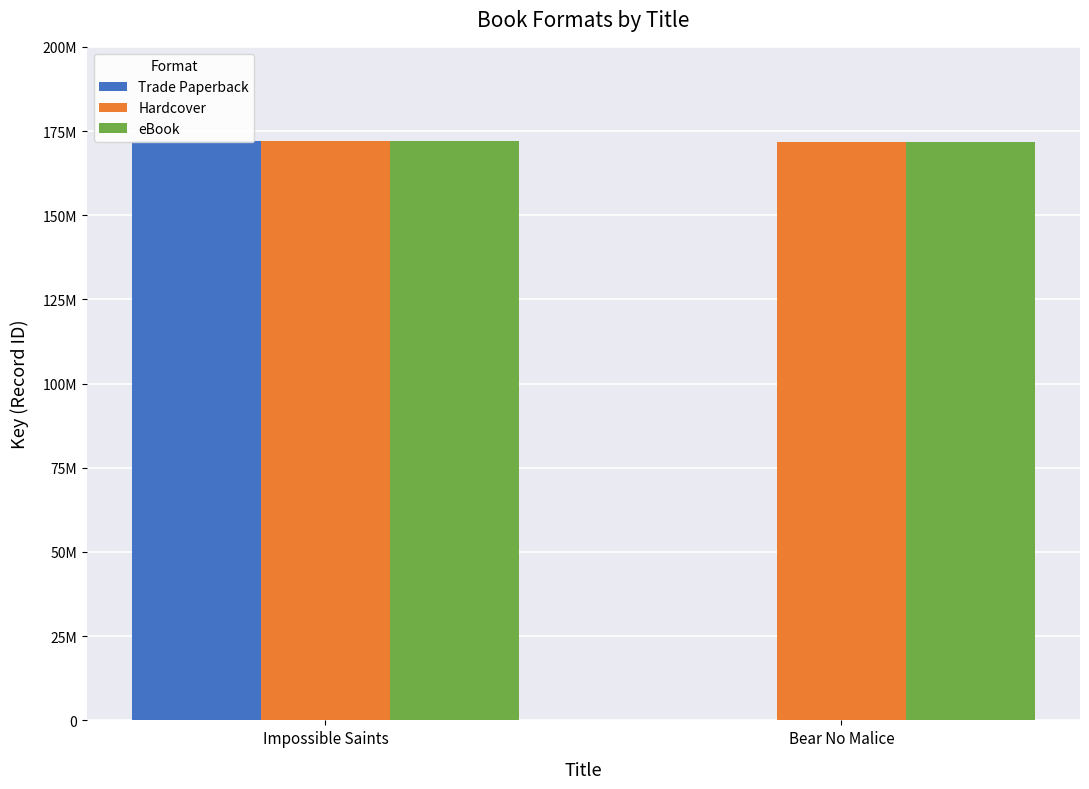

At Bear No Malice, list the series in order from largest to smallest.

Hardcover, eBook, Trade Paperback